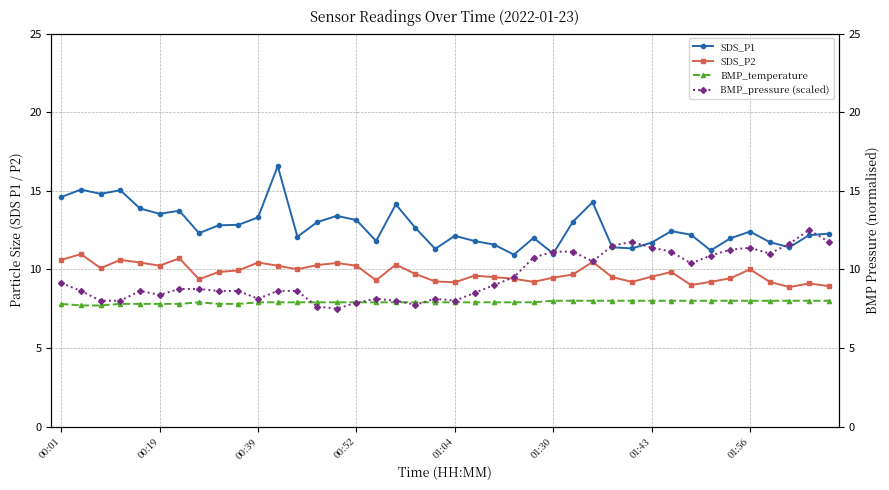

Read the SDS_P1 value at 17.

14.1